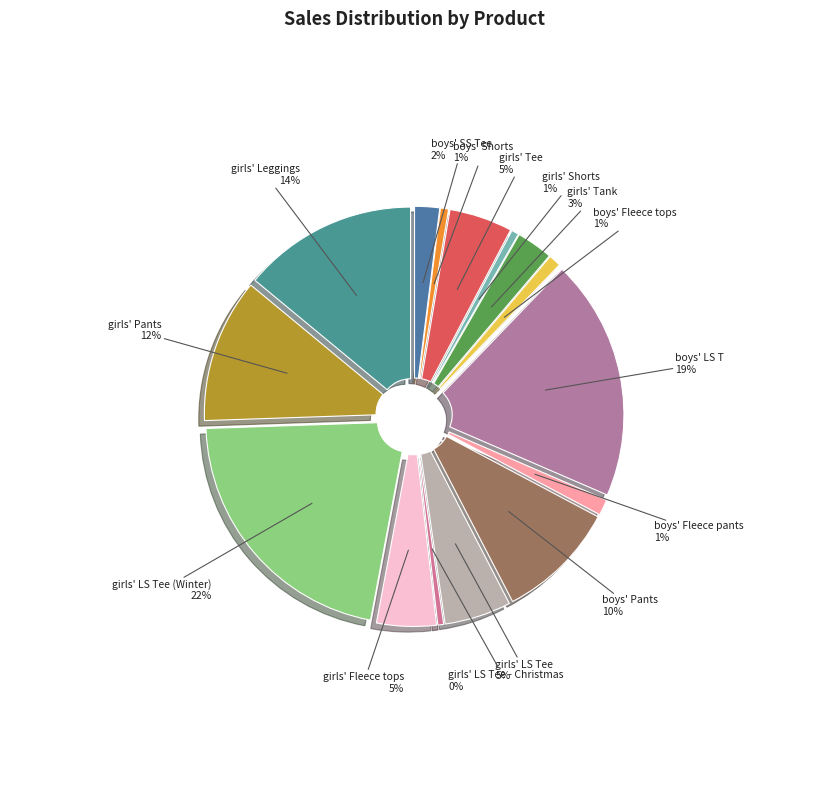

True or false: girls' LS Tee (Winter) accounts for 9% of the total.

False